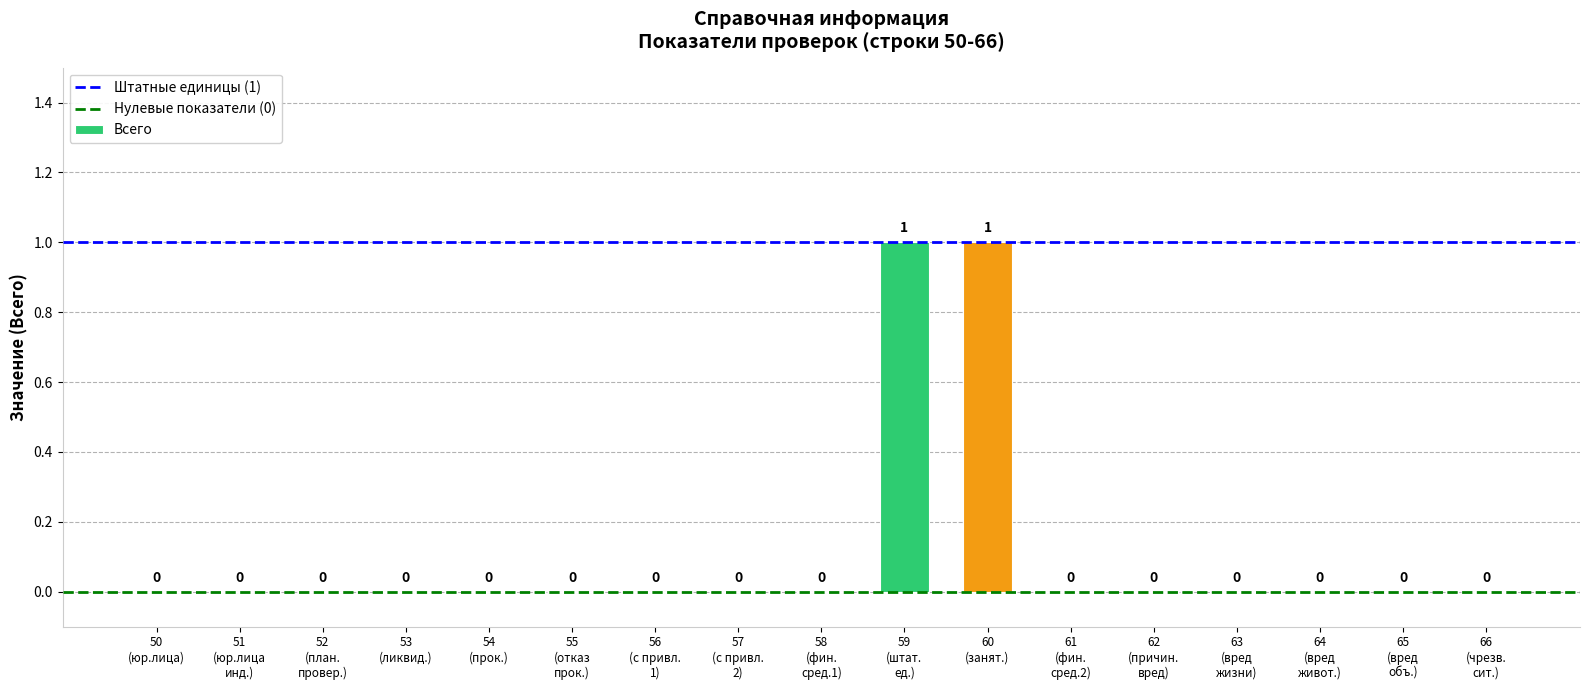

How many values are between 0 and 1?

17